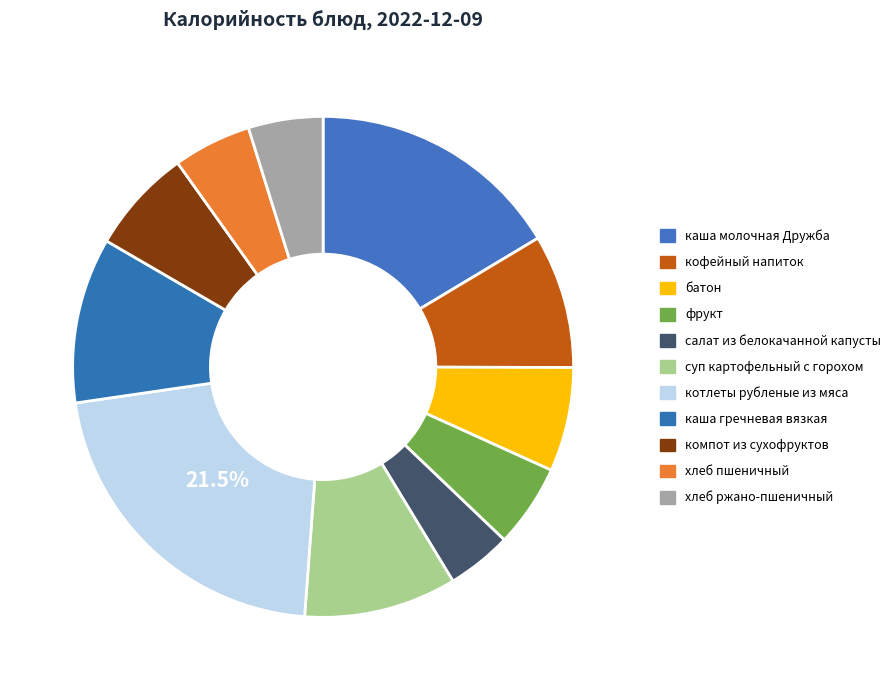

Which category has the smallest portion of the pie?

салат из белокачанной капусты